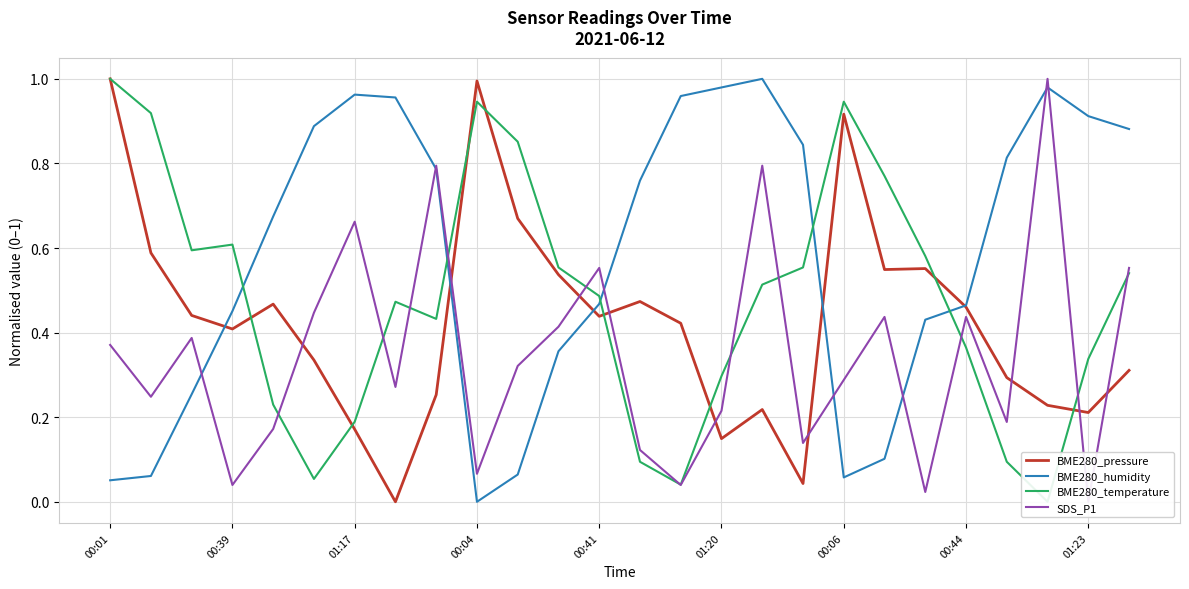

Reading left to right, what are all the values shown in this chart?

BME280_pressure: 1.0	0.6	0.4	0.4	0.5	0.3	0.2	0.0	0.3	1.0	0.7	0.5	0.4	0.5	0.4	0.1	0.2	0.0	0.9	0.5	0.6	0.5	0.3	0.2	0.2	0.3
BME280_humidity: 0.1	0.1	0.3	0.5	0.7	0.9	1.0	1.0	0.8	0.0	0.1	0.4	0.5	0.8	1.0	1.0	1.0	0.8	0.1	0.1	0.4	0.5	0.8	1.0	0.9	0.9
BME280_temperature: 1.0	0.9	0.6	0.6	0.2	0.1	0.2	0.5	0.4	0.9	0.9	0.6	0.5	0.1	0.0	0.3	0.5	0.6	0.9	0.8	0.6	0.4	0.1	0.0	0.3	0.5
SDS_P1: 0.4	0.2	0.4	0.0	0.2	0.4	0.7	0.3	0.8	0.1	0.3	0.4	0.6	0.1	0.0	0.2	0.8	0.1	0.3	0.4	0.0	0.4	0.2	1.0	0.0	0.6